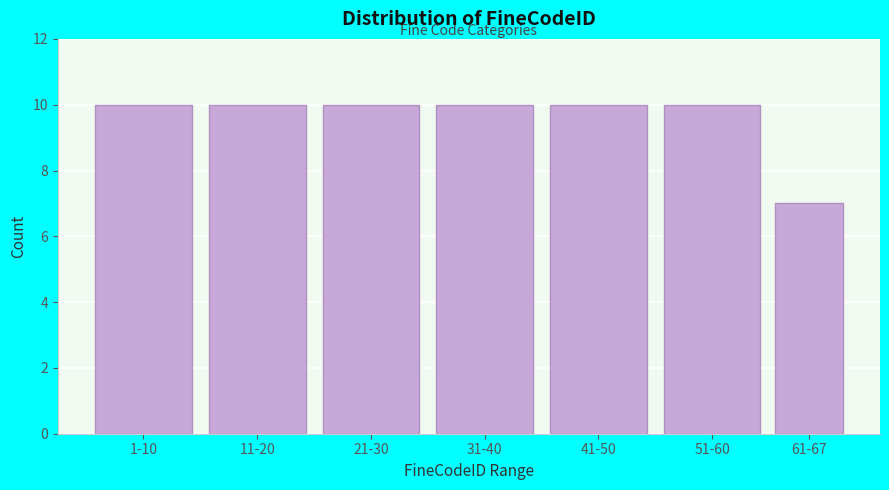

Reading left to right, list all the values displayed in this chart.

10	10	10	10	10	10	7